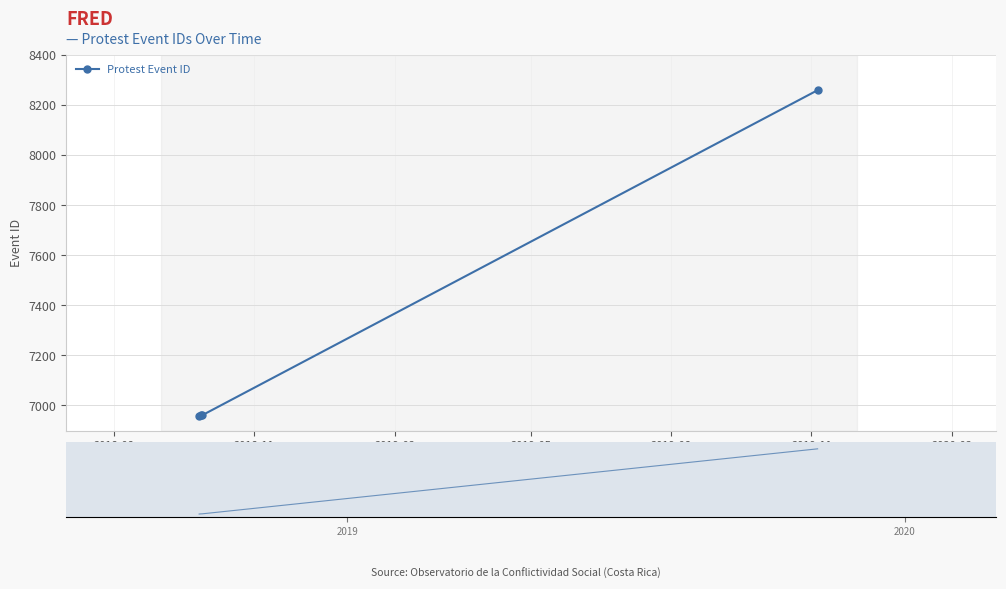

What is the greatest value displayed?

8259